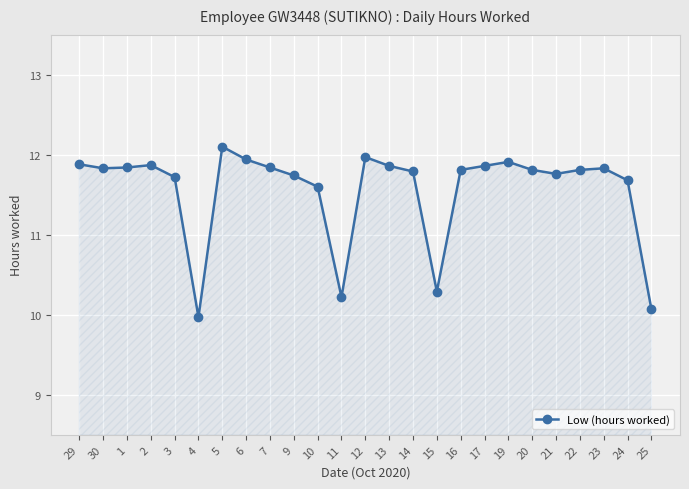

What is the change in value from 4 to 16?

+1.8